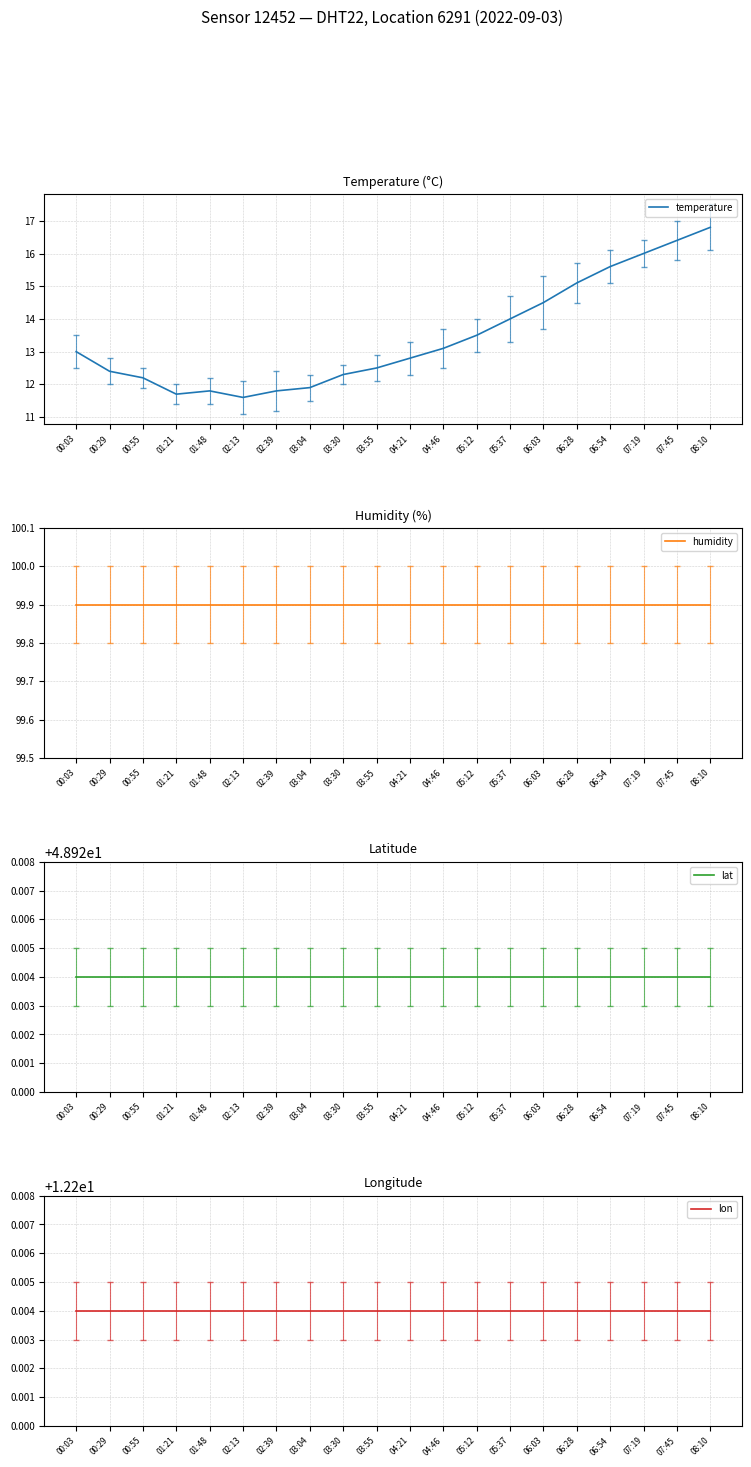

List the series in order of their peak value, lowest first.

lon, temperature, lat, humidity